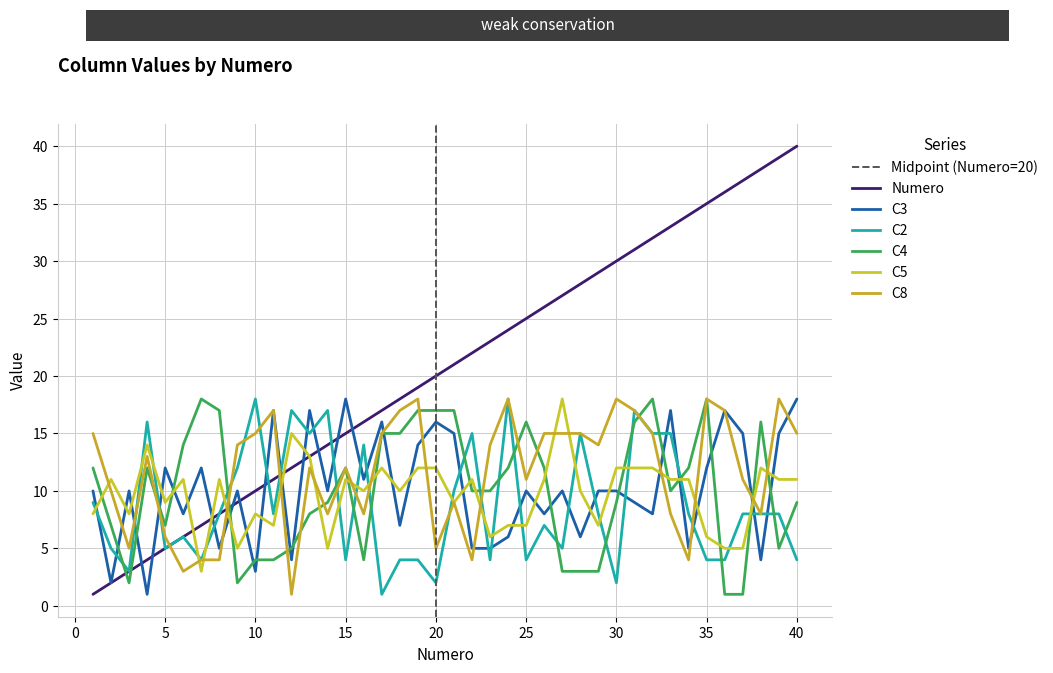

How many lines are shown in the chart?

6